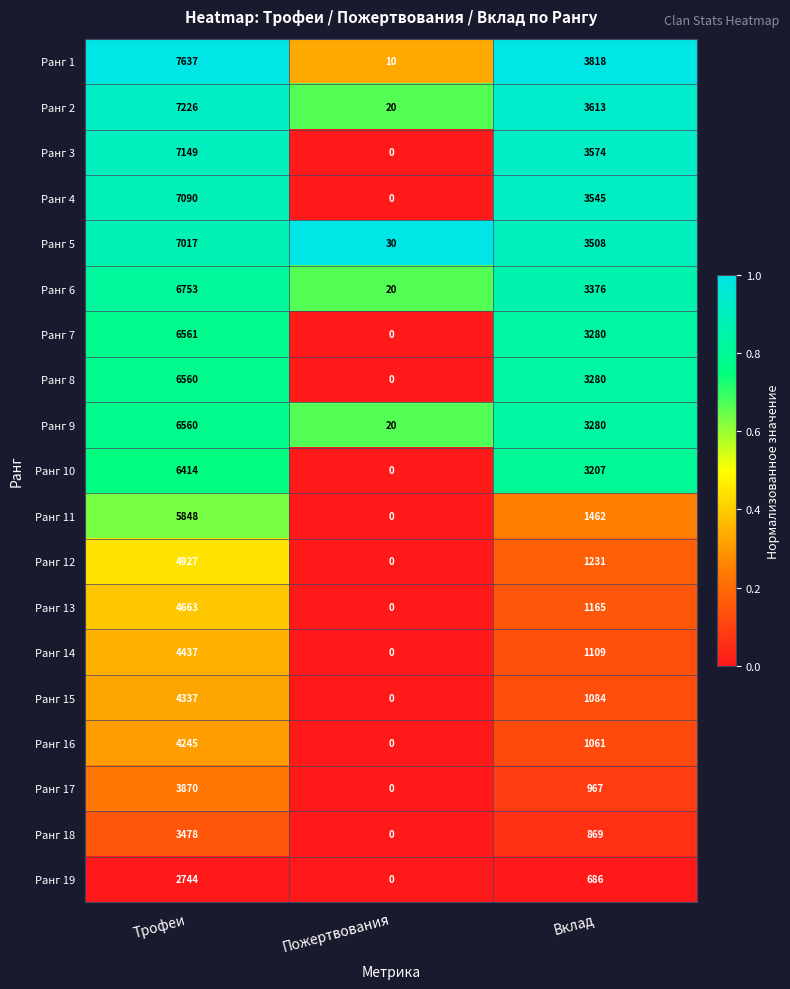

The value of Ранг 9 at Вклад is 3280. True or false?

True